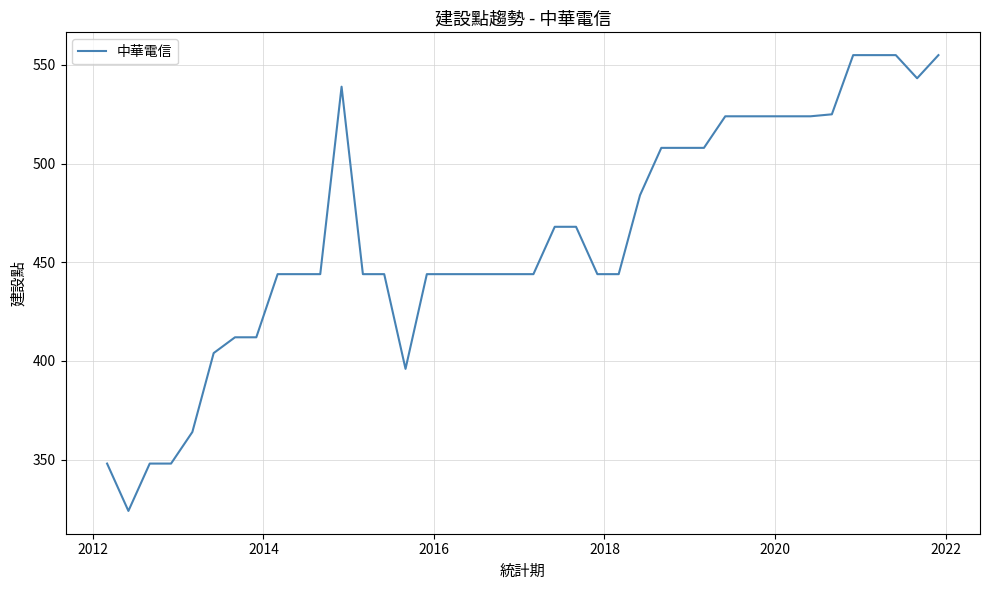

What is the maximum value shown in the chart?

555.0